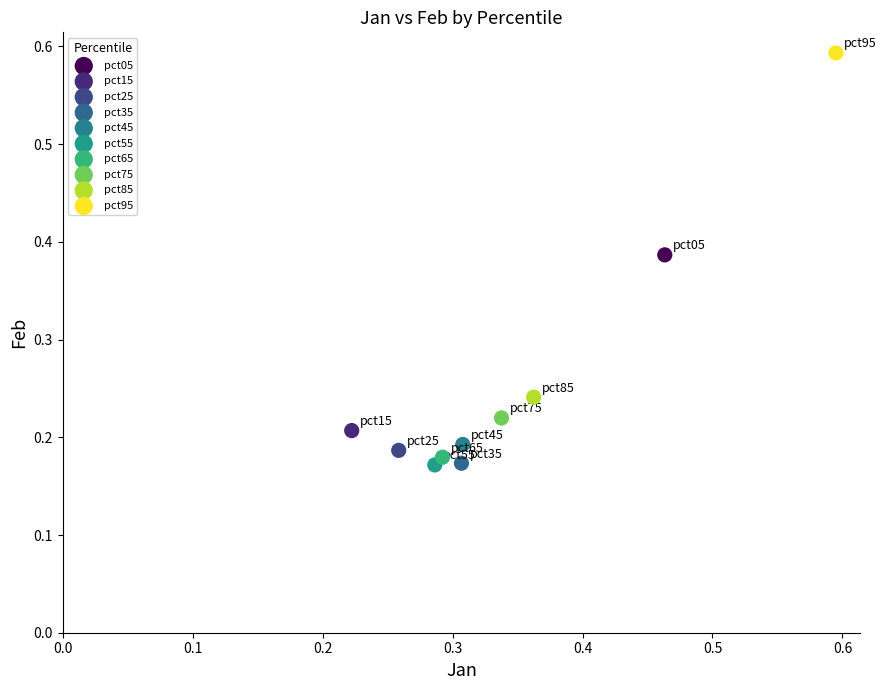

What are all the series names shown in the legend?

pct05, pct15, pct25, pct35, pct45, pct55, pct65, pct75, pct85, pct95